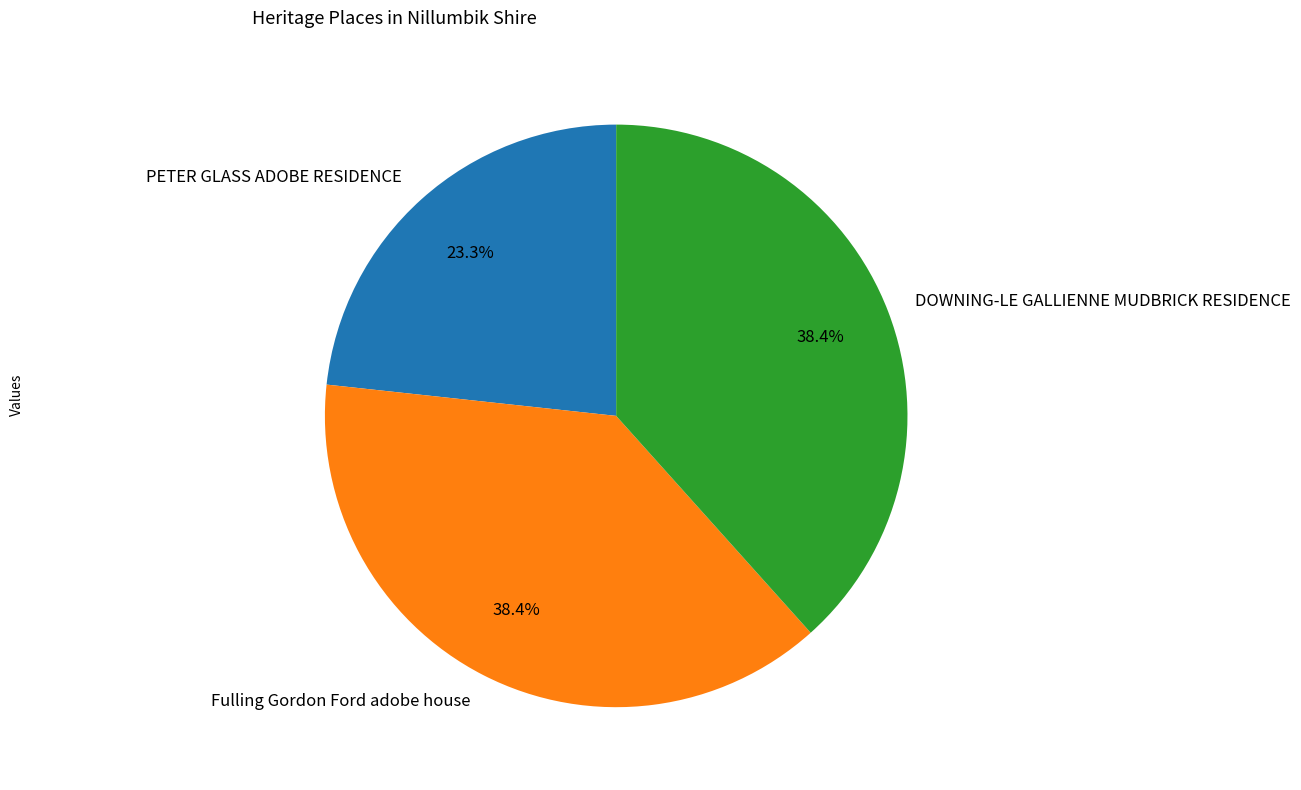

How many slices are in this pie chart?

3